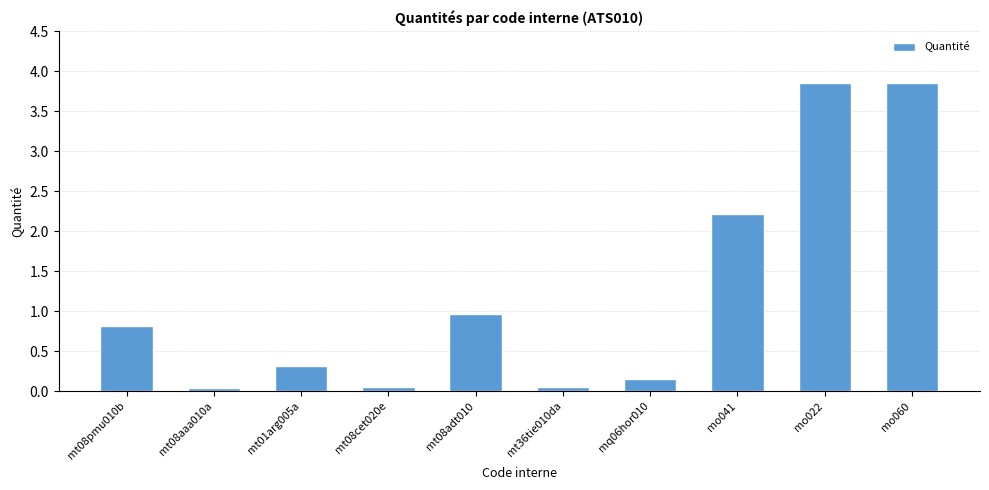

What is the label of the 5th bar from the left?

mt08adt010